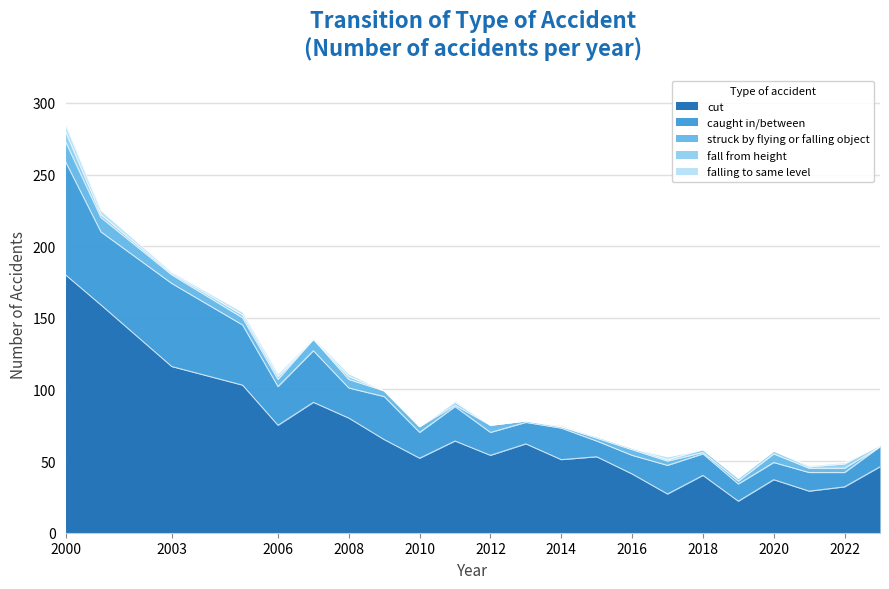

Where does the struck by flying or falling object series first go above 4?

2000